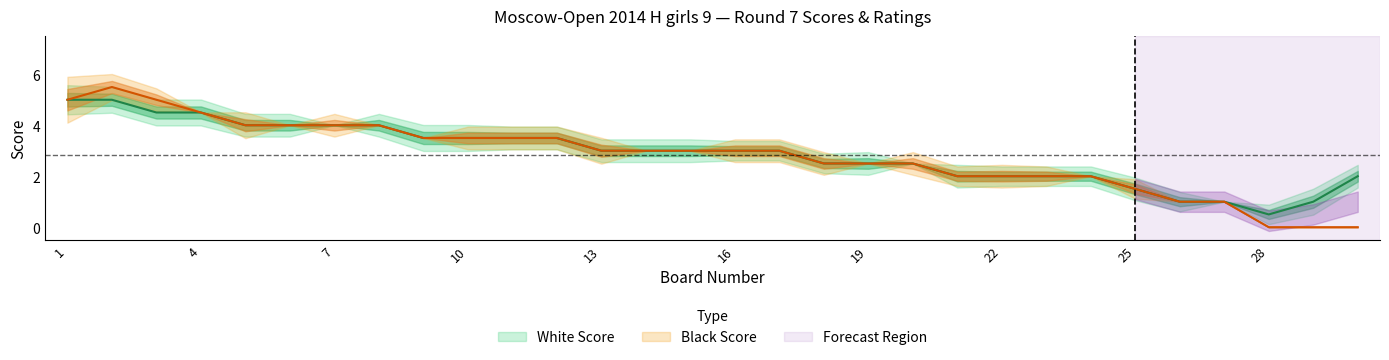

What is the average value of the Black Score series?

2.8